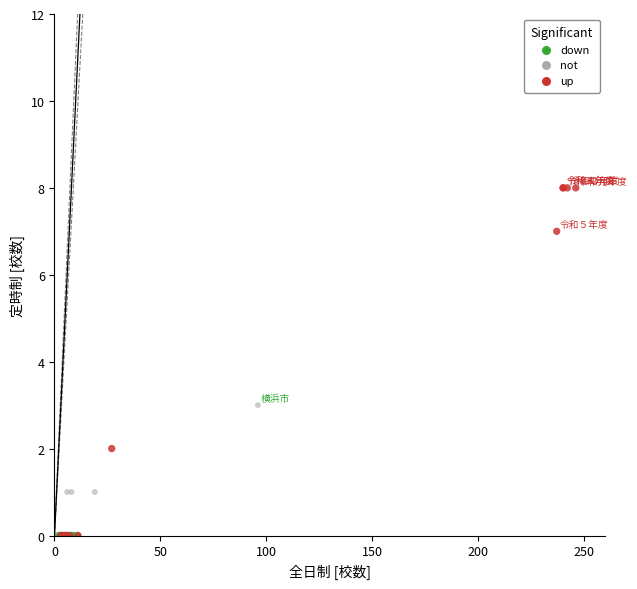

What are all the series names shown in the legend?

down, not, up